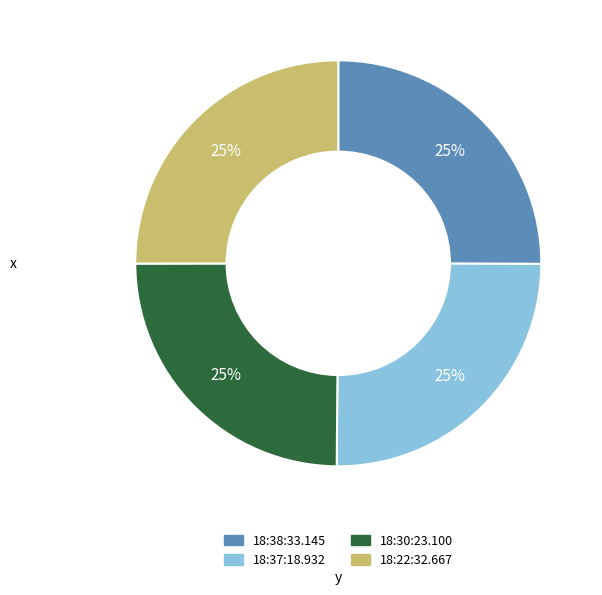

How many segments does this pie chart have?

4